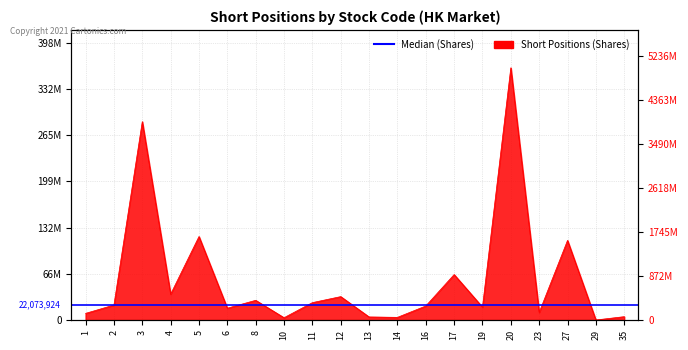

True or false: the data has more than 1 interior local peaks.

True